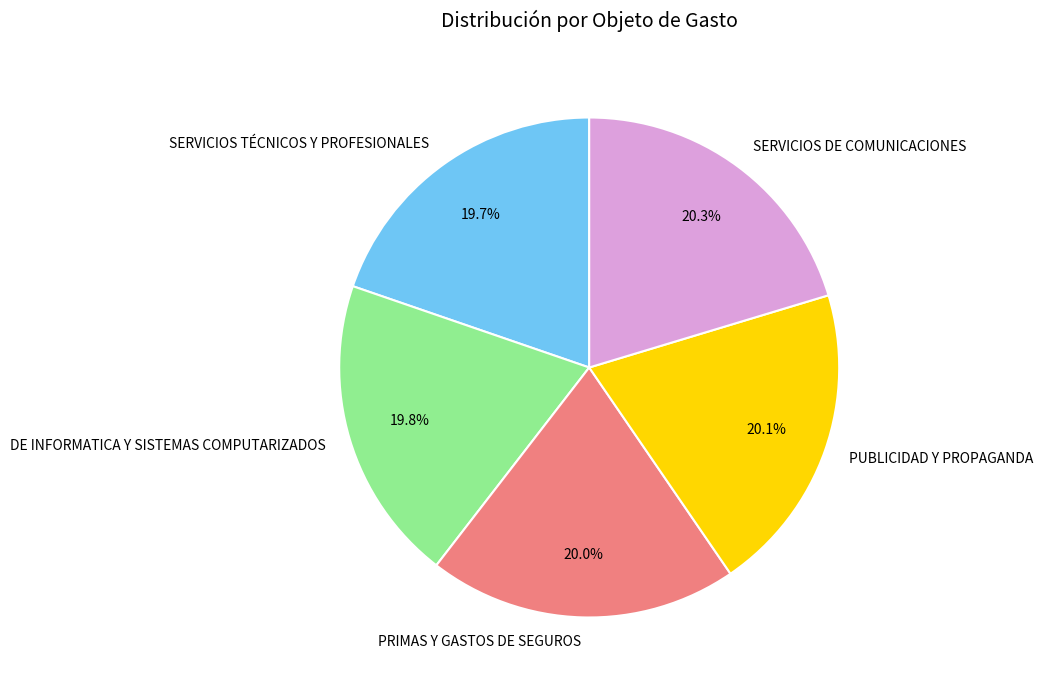

Does SERVICIOS TÉCNICOS Y PROFESIONALES represent more than half of the total?

No